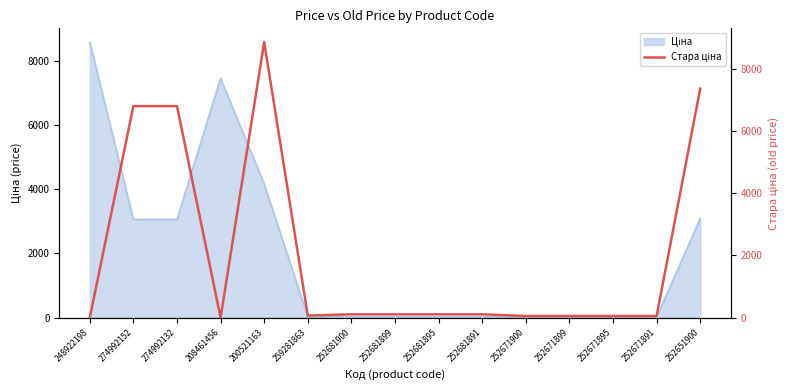

True or false: the data shows 14209.6 at 200521163.

False